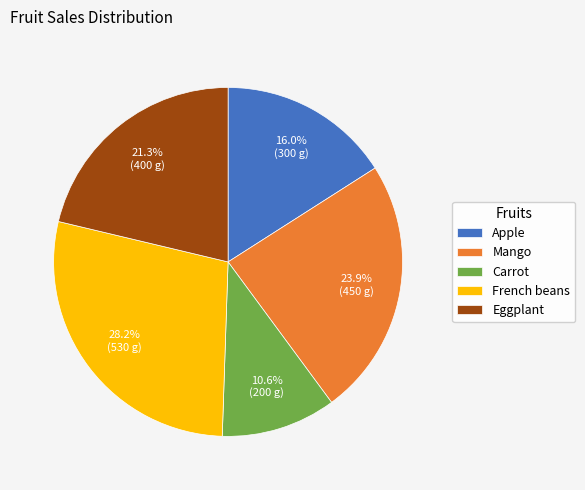

Is it true that Apple is 9% of the pie?

False